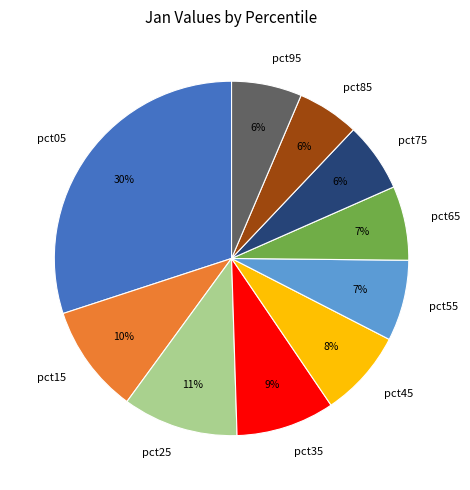

What is the largest slice in the pie chart?

pct05